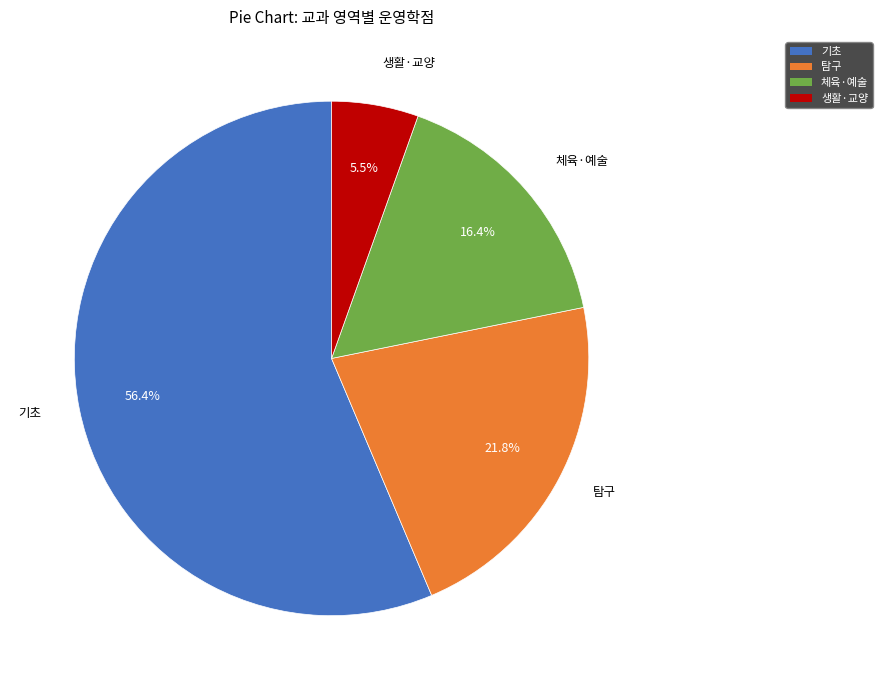

Count the number of slices in the pie.

4